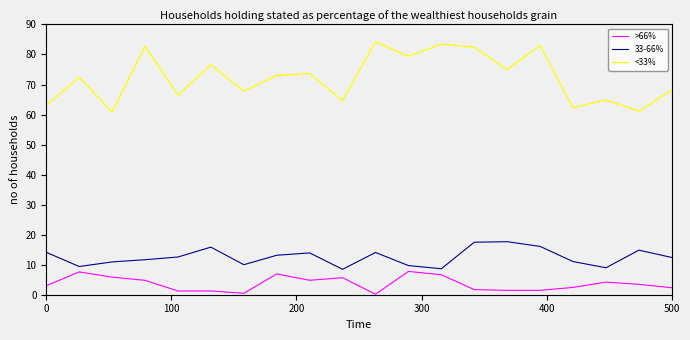

What is the difference between the maximum and minimum values in the 33-66% series?

9.2